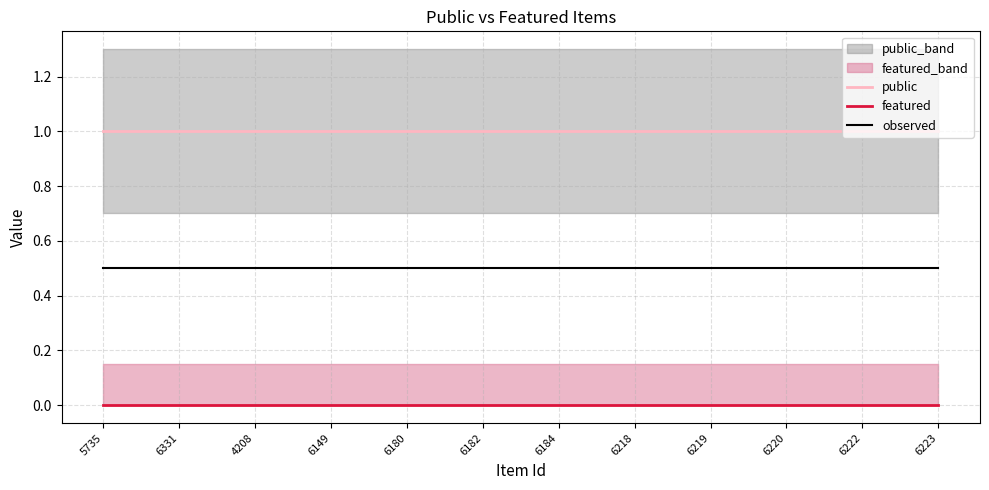

Is it true that public equals 1.0 at 6149?

True